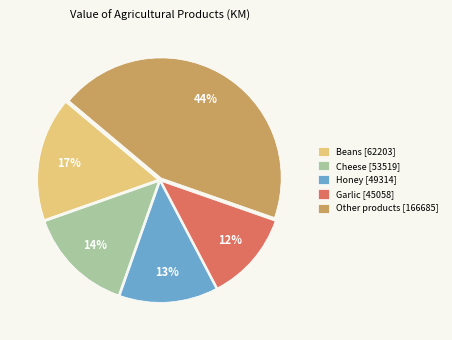

Approximately how many times larger is the value at Cheese [53519] compared to Other products [166685]?

0.3